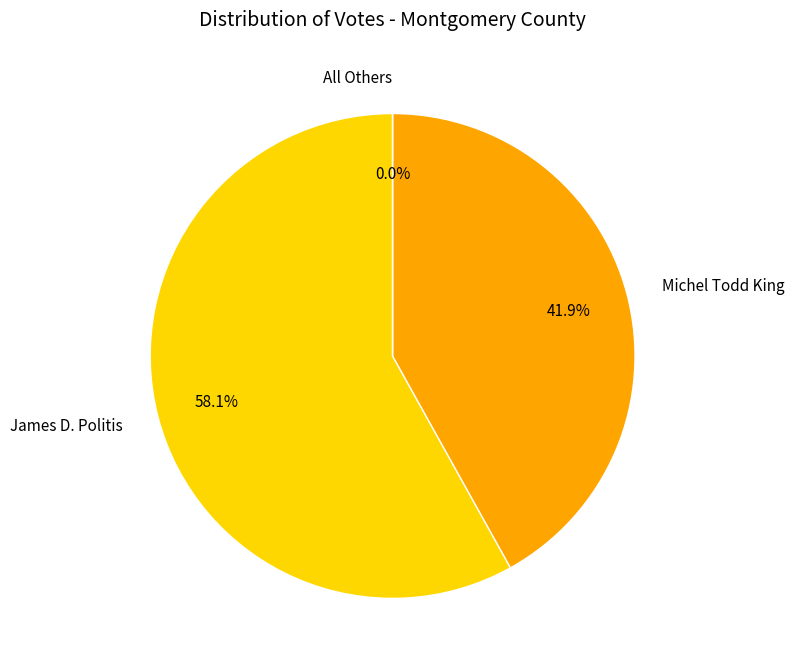

What is the change in value from James D. Politis to All Others?

-1944